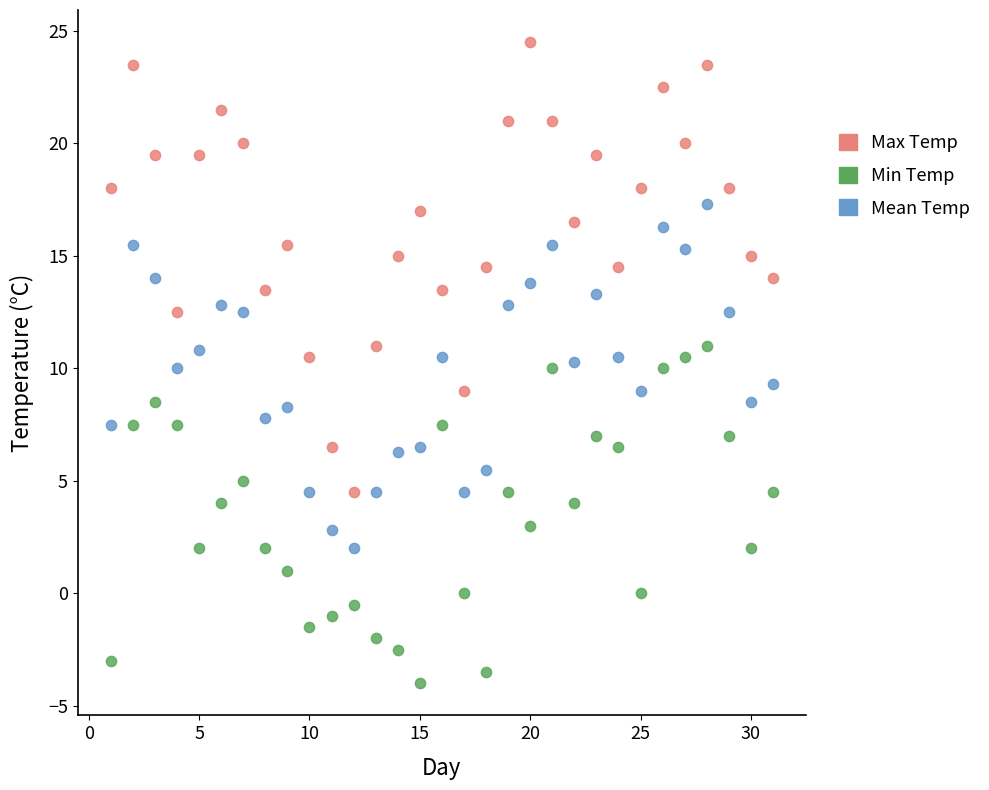

Across all data points, what is the range of X values (max minus min)?

30.0